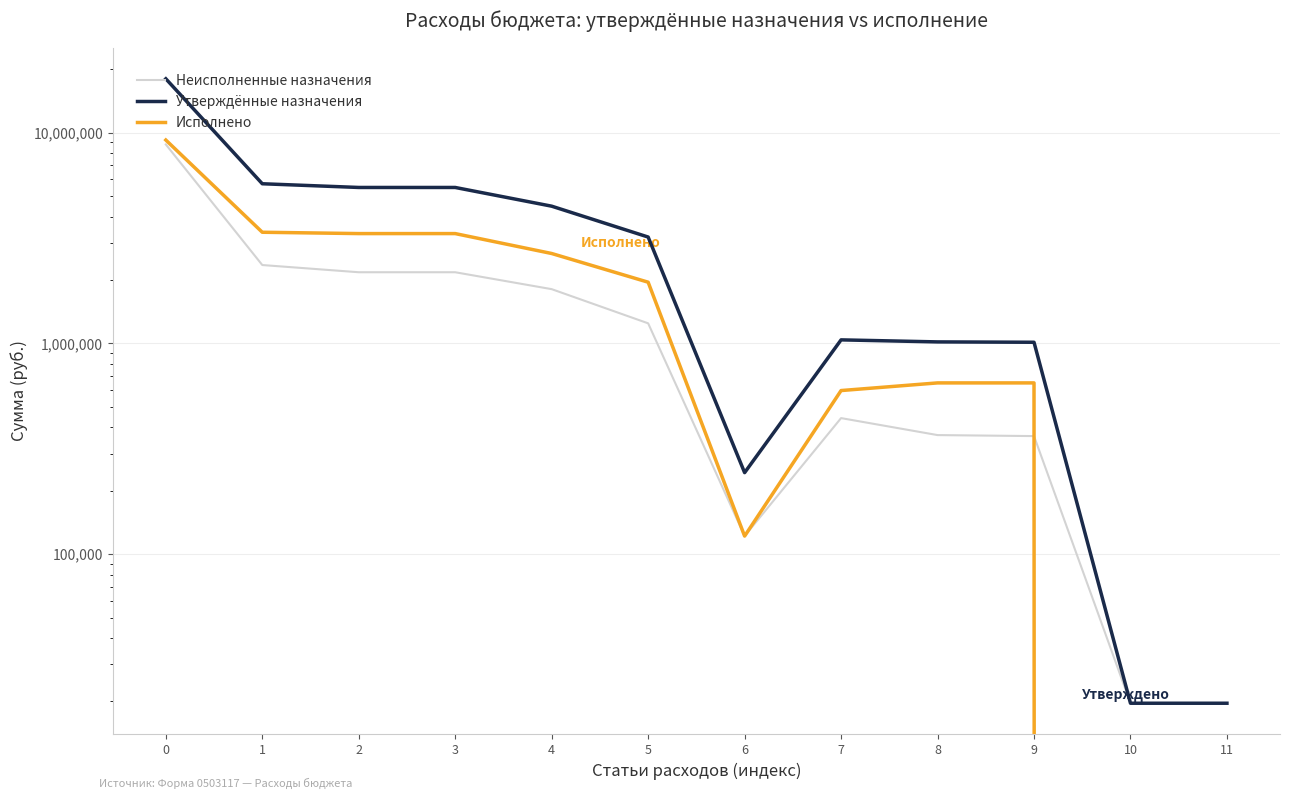

At how many categories does at least one series exceed 5942198?

1